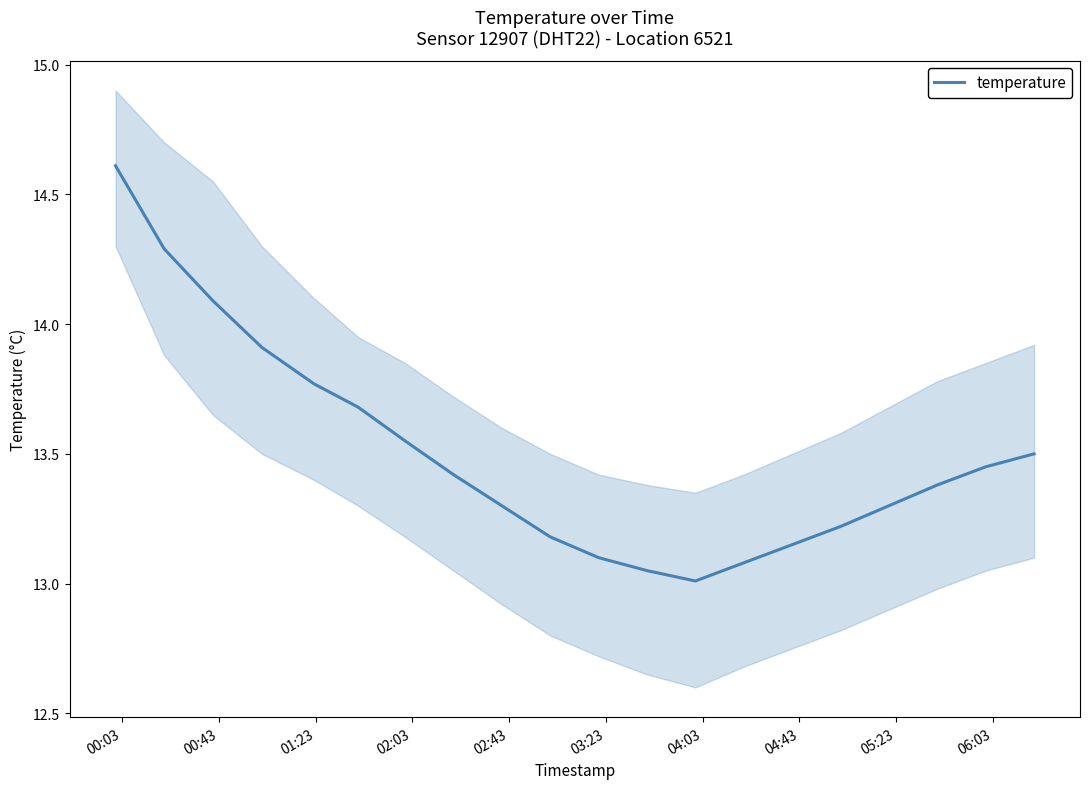

What is the highest value of the temperature series?

14.6